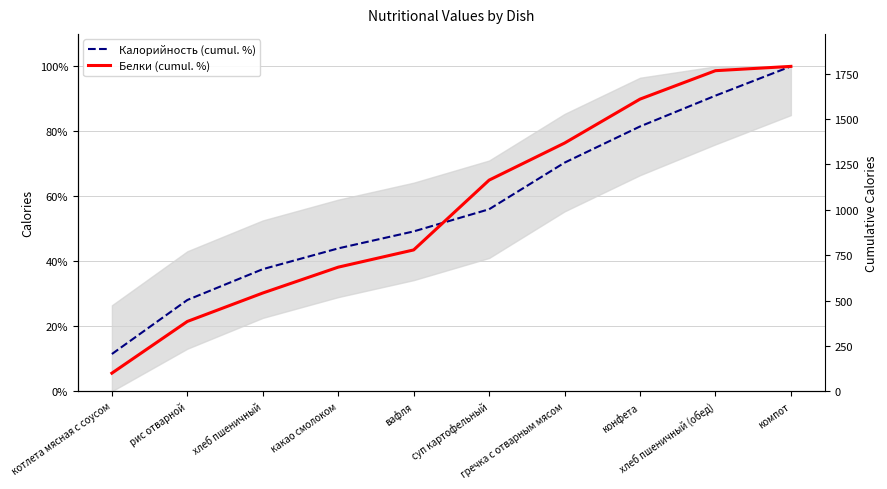

What is the total value across all series at компот?

200.0